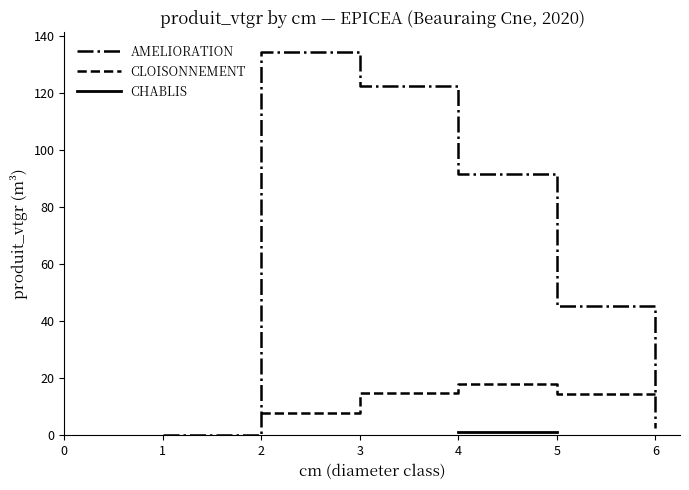

The AMELIORATION series shows 20.6 at 5. True or false?

False